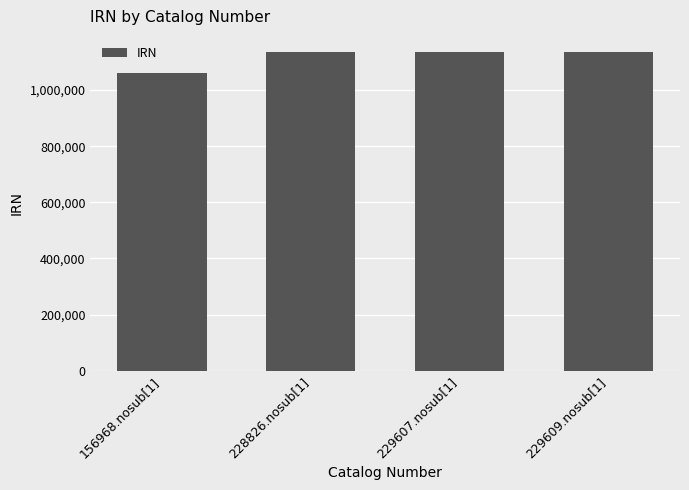

What is the difference between the maximum and minimum values?

76764